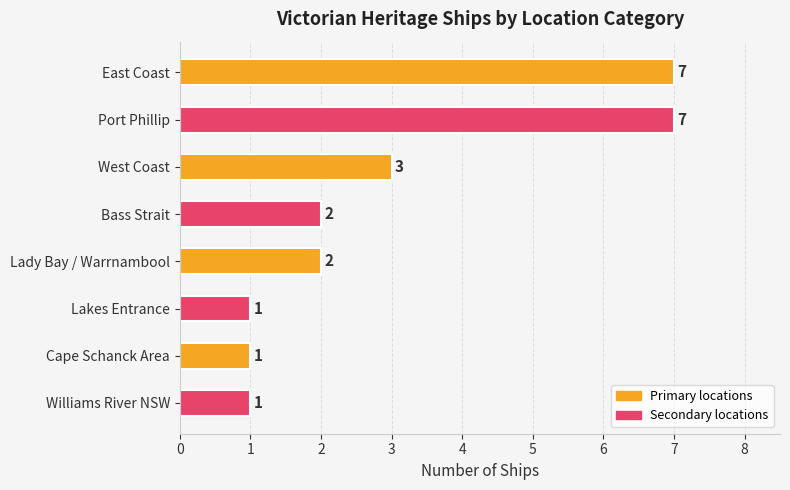

What is the difference between the second highest and minimum values?

6